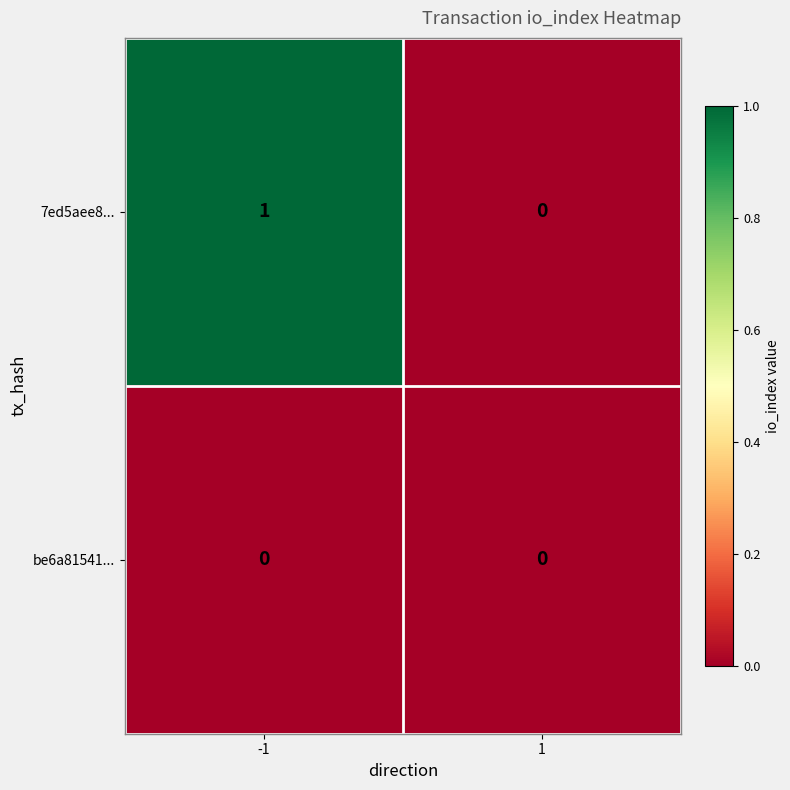

Reading right to left, list all the values displayed in this chart.

7ed5aee8...: 0	1
be6a81541...: 0	0